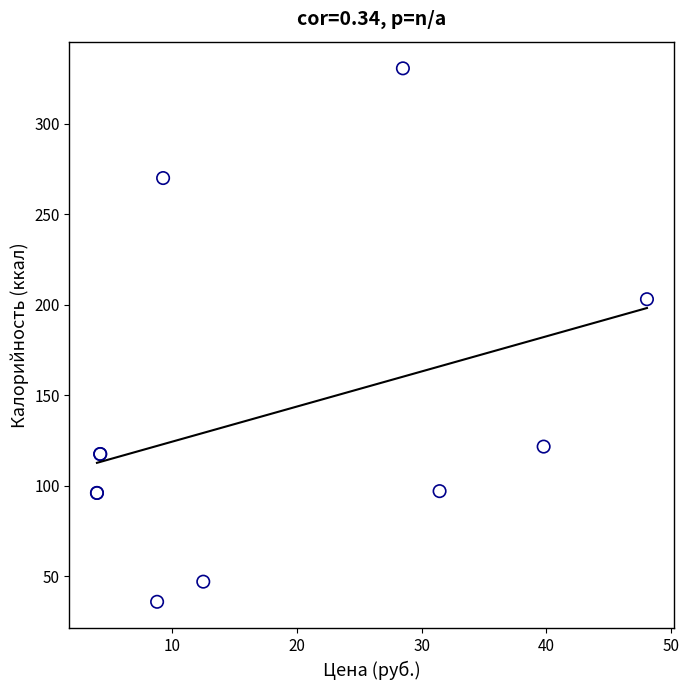

What Y value in the scatter plot is closest to 183?

203.0